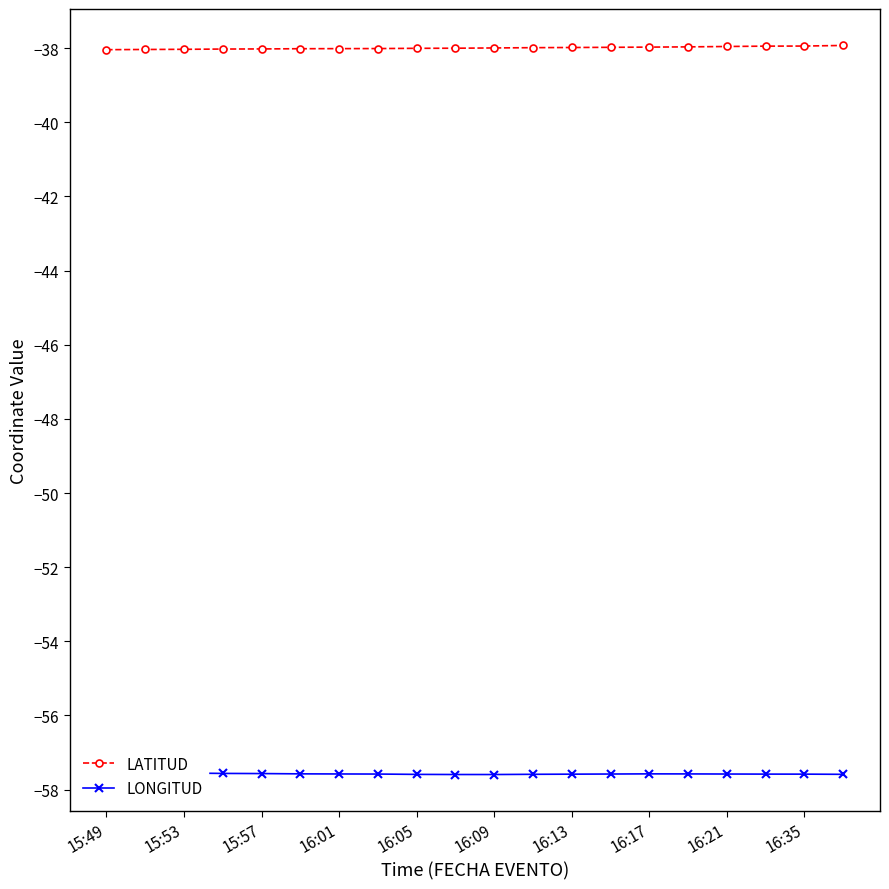

True or false: LATITUD has a value of -38.0 at 16:01.

True